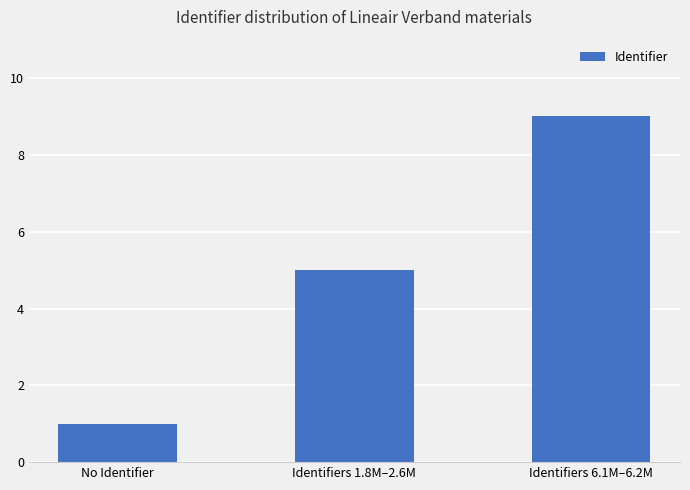

What is the difference between the values at Identifiers 1.8M–2.6M and No Identifier?

4